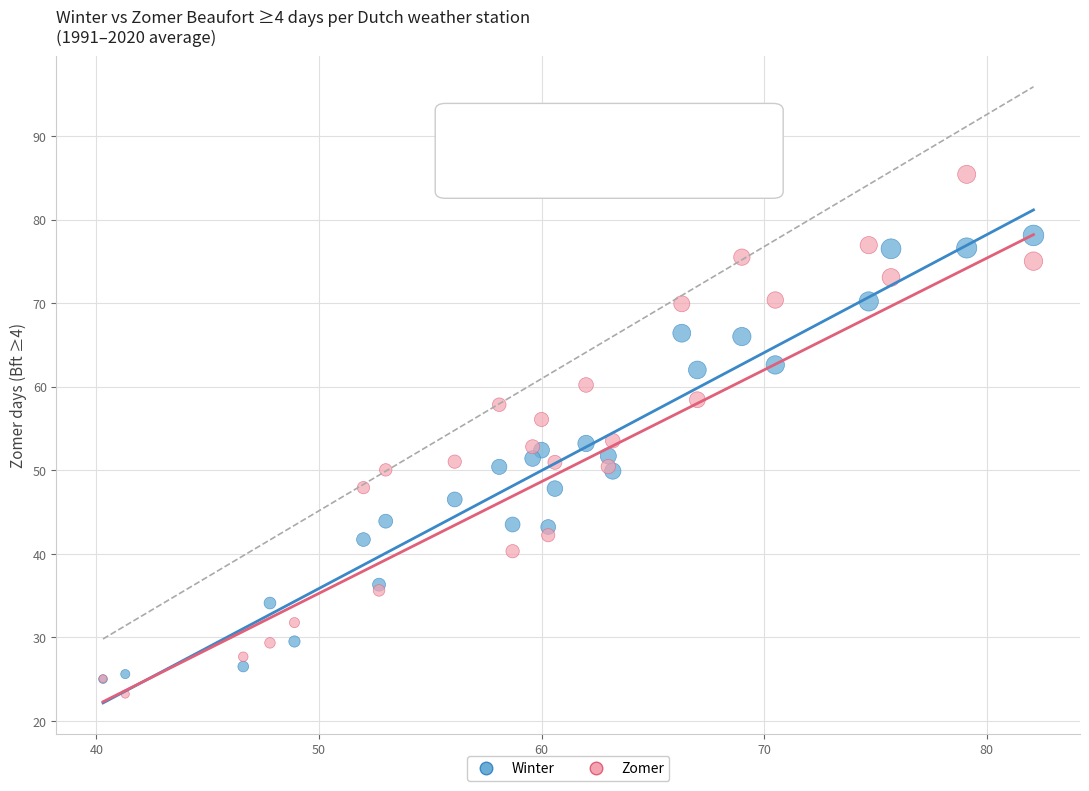

Which series has the widest spread of Y values?

Zomer